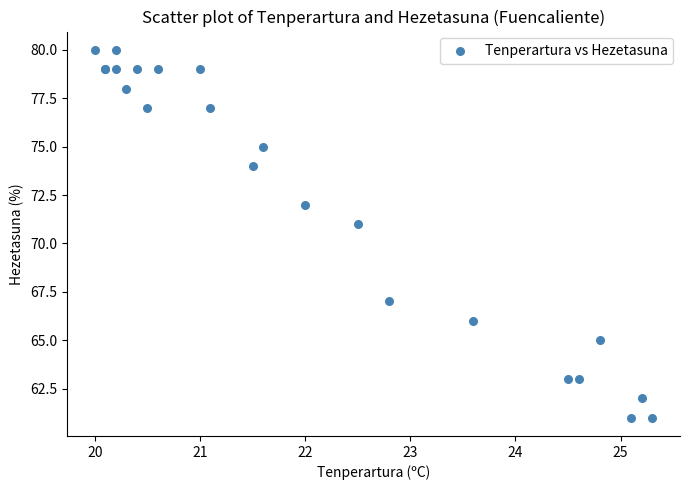

What Y value in the scatter plot is closest to 70?

71